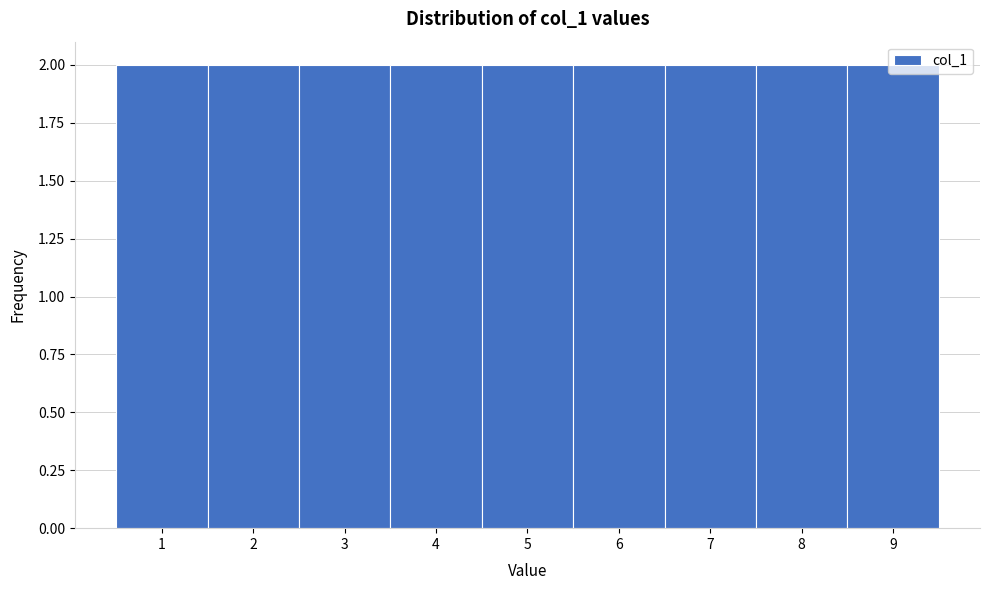

Reading left to right, list every bar in this chart as the range it spans on the x-axis followed by its height. The values are not printed on the chart, so give them approximately, as read against the axis.

0.5 to 1.5: 2
1.5 to 2.5: 2
2.5 to 3.5: 2
3.5 to 4.5: 2
4.5 to 5.5: 2
5.5 to 6.5: 2
6.5 to 7.5: 2
7.5 to 8.5: 2
8.5 to 9.5: 2